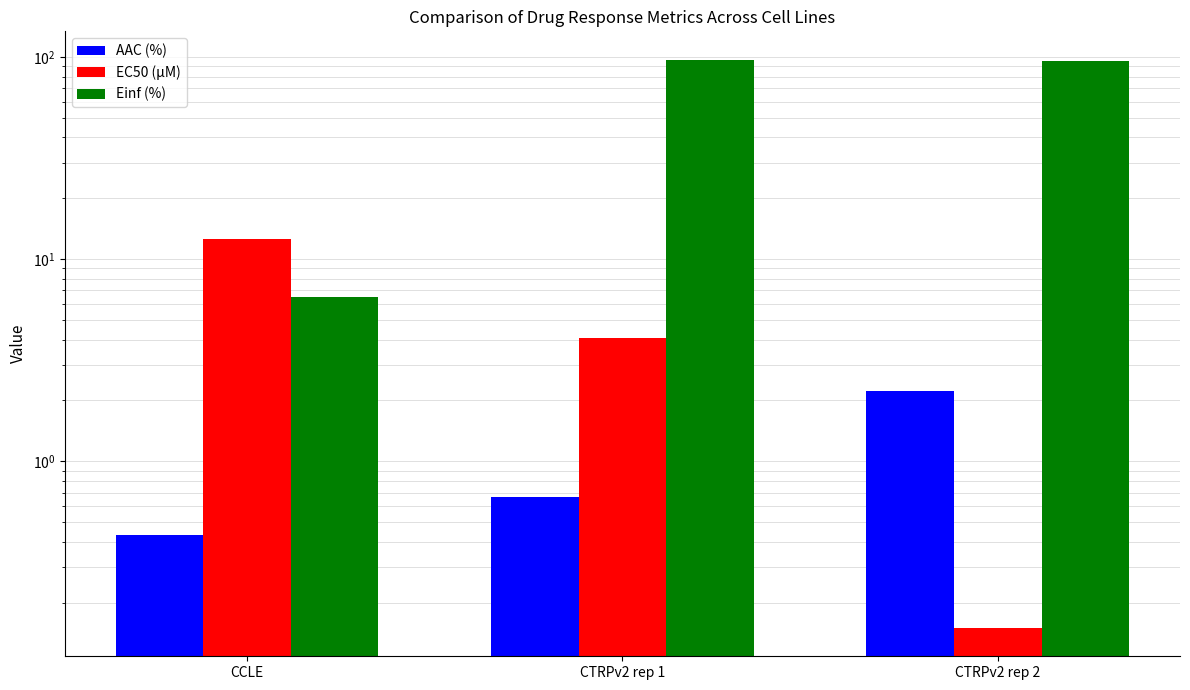

True or false: AAC (%) has a value of 3.6 at CTRPv2 rep 2.

False